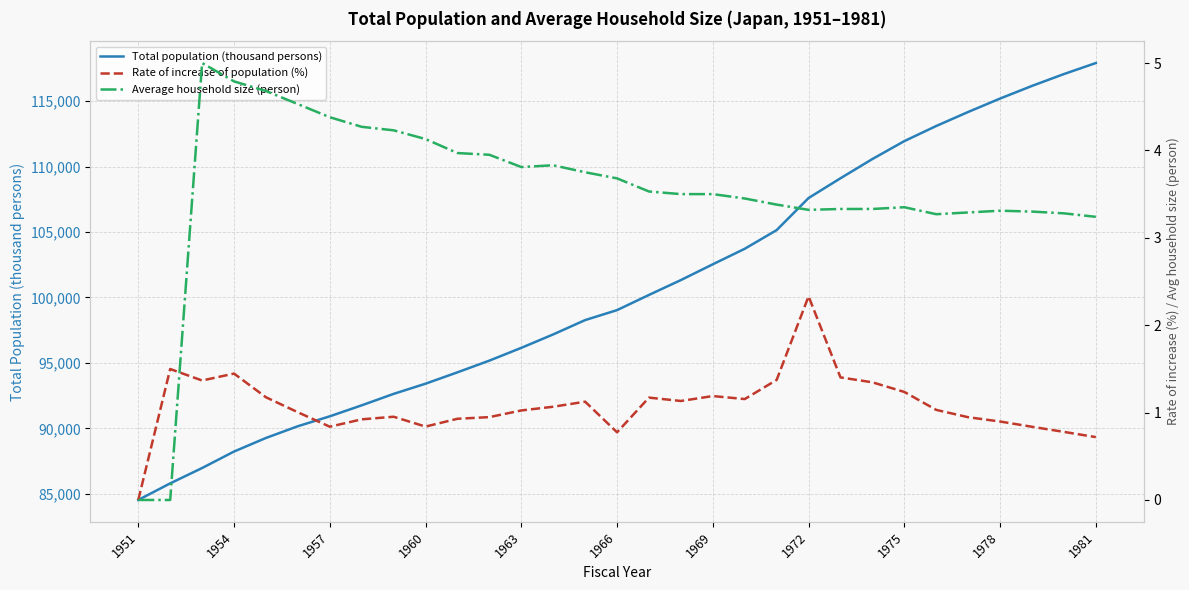

Is it true that Total population (thousand persons) equals 118166.6 at 1951?

False